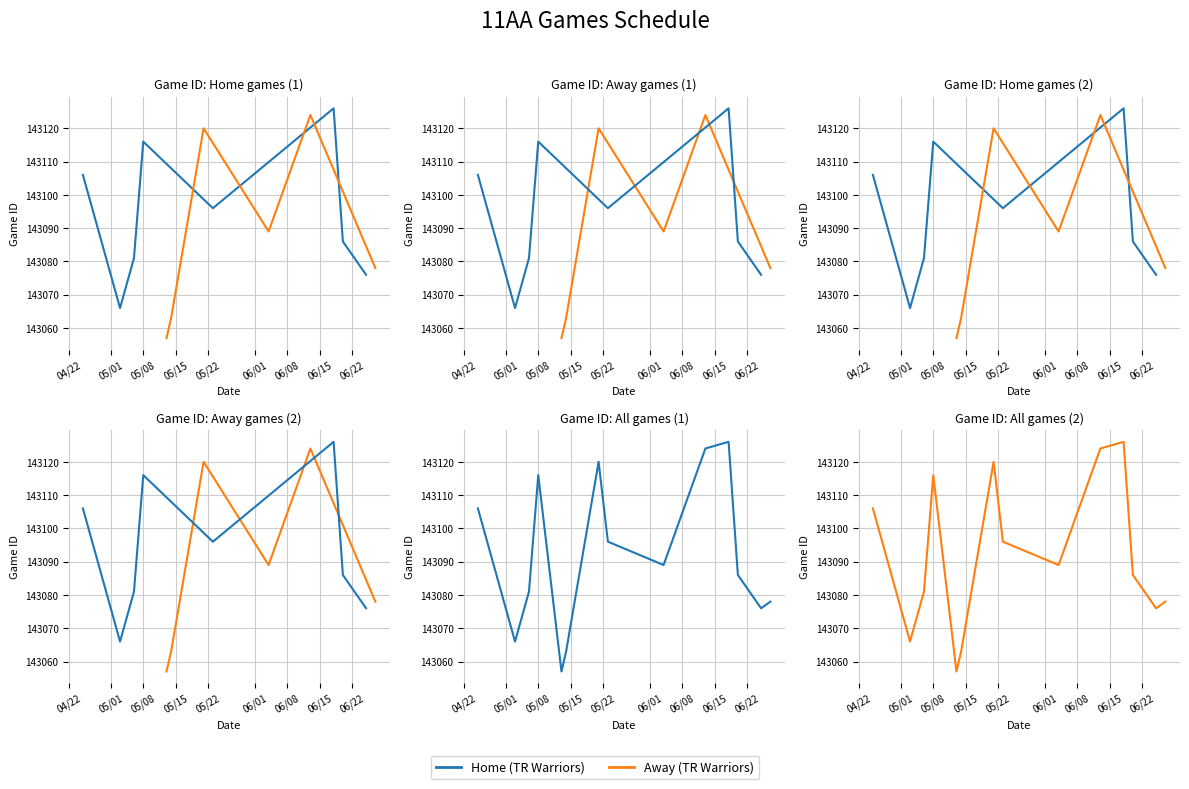

What is the minimum value for Away (TR Warriors)?

143057